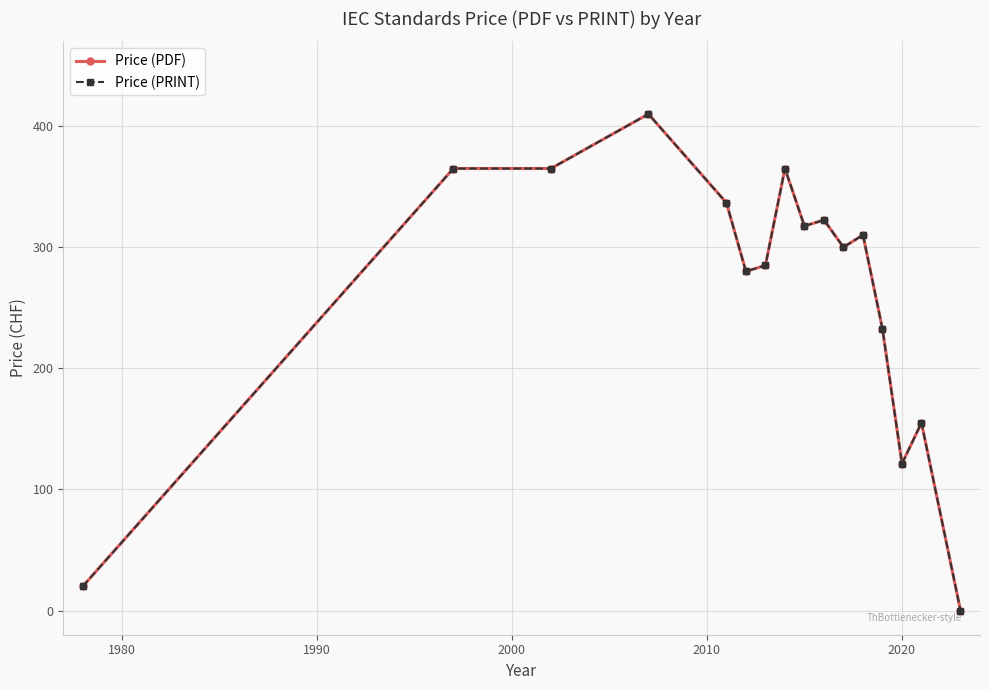

Is this an area chart (filled region under the line)?

No